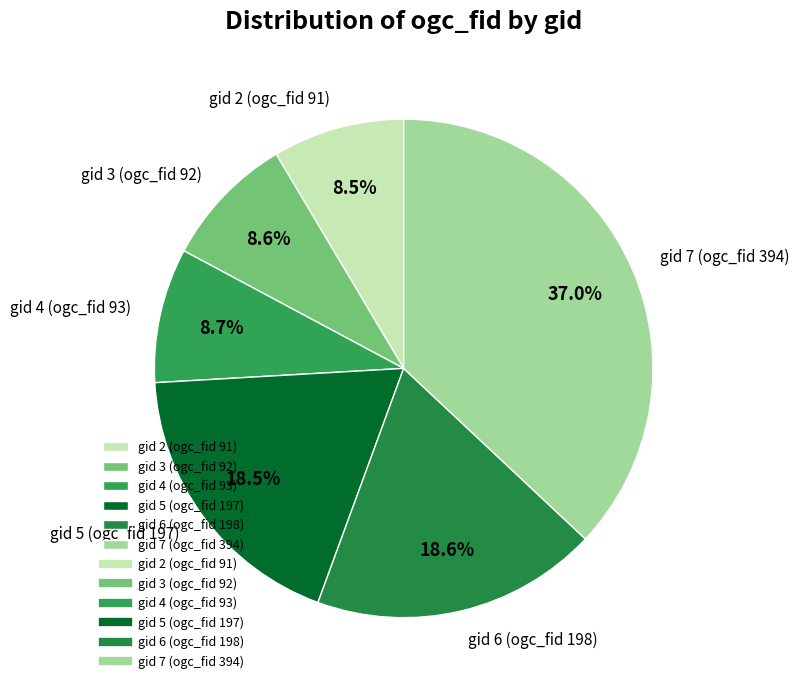

Combined, do gid 5 (ogc_fid 197) and gid 4 (ogc_fid 93) account for over 50%?

No